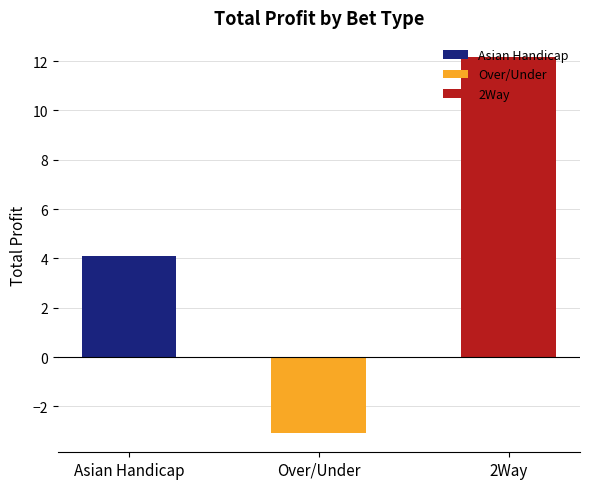

What is the maximum value shown in the chart?

12.2